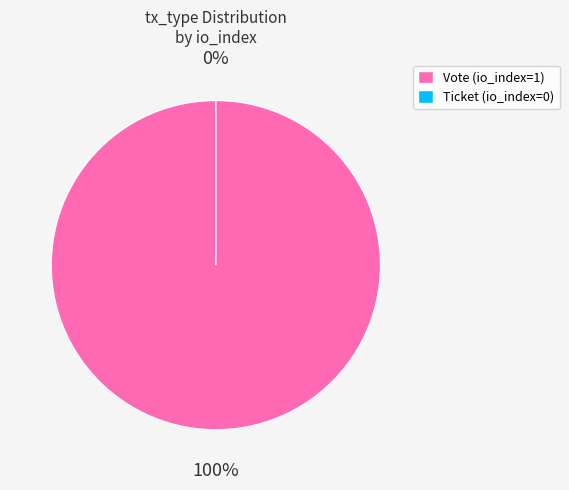

To the nearest percent, what percentage of the pie is Vote?

100%